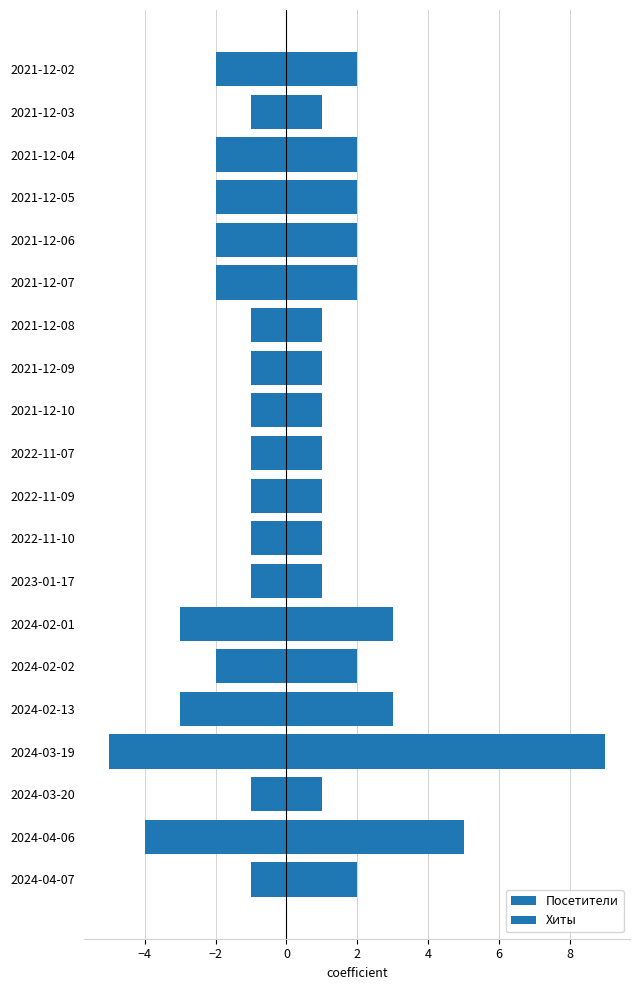

Is it true that Посетители equals -3 at 2024-02-13?

True